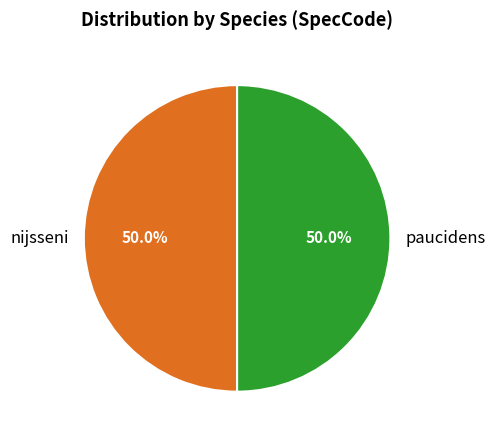

To the nearest percent, what is the average slice percentage?

50%